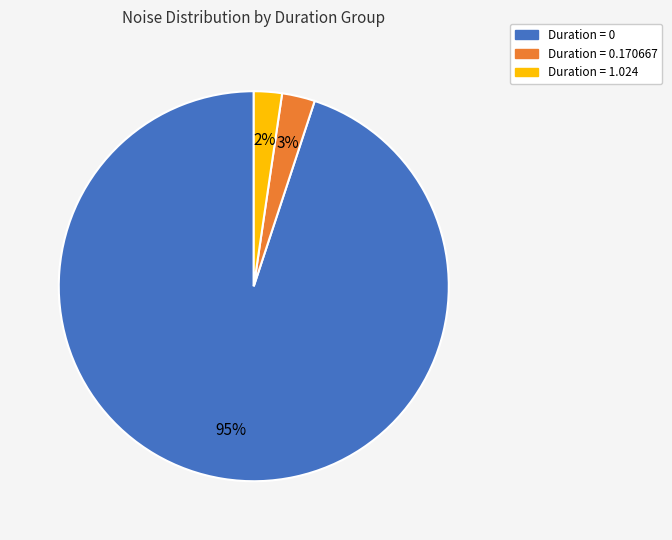

Does any single category account for the majority?

Yes